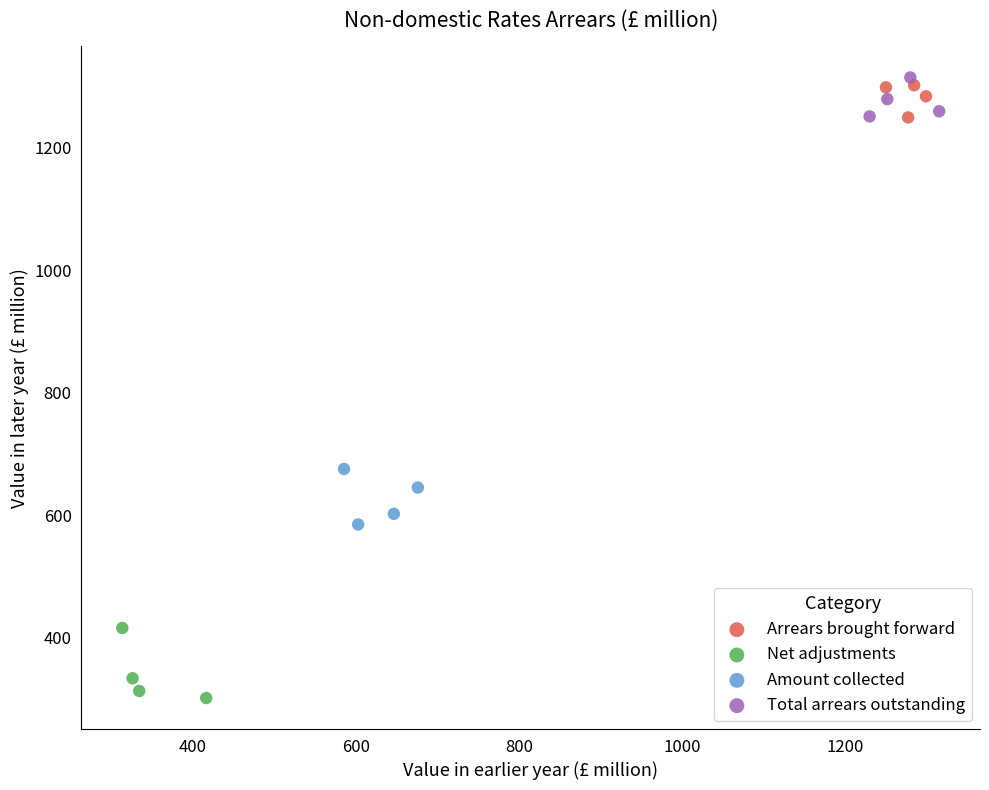

Which series reaches the minimum Y coordinate?

Net adjustments